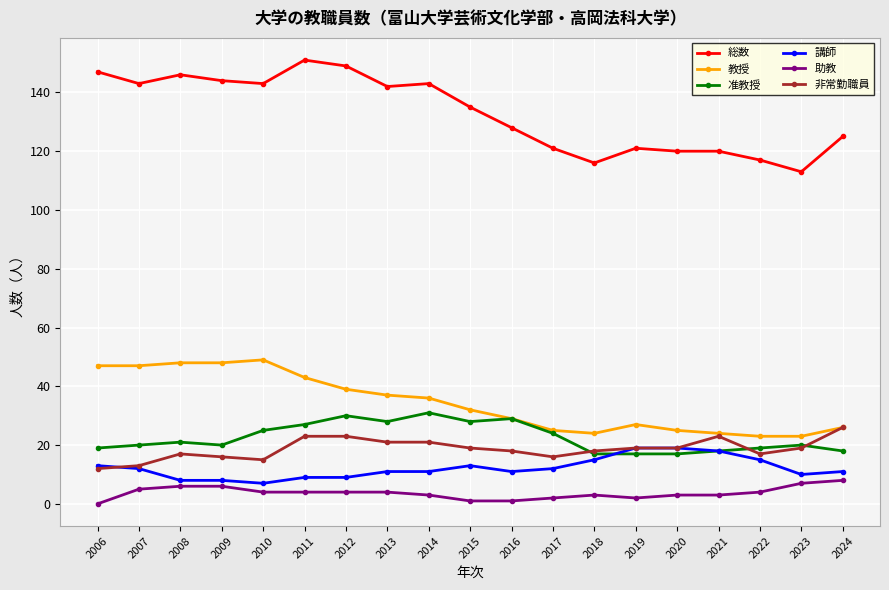

At which label does 教授 first exceed 32?

2006